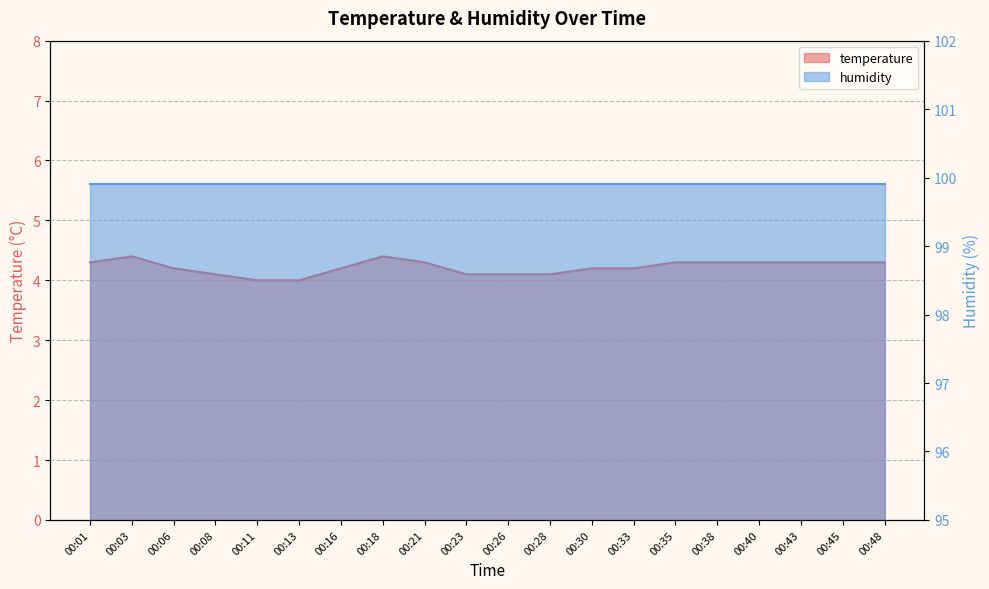

Reading left to right, extract all data points from this chart.

00:01=4.3	00:03=4.4	00:06=4.2	00:08=4.1	00:11=4.0	00:13=4.0	00:16=4.2	00:18=4.4	00:21=4.3	00:23=4.1	00:26=4.1	00:28=4.1	00:30=4.2	00:33=4.2	00:35=4.3	00:38=4.3	00:40=4.3	00:43=4.3	00:45=4.3	00:48=4.3